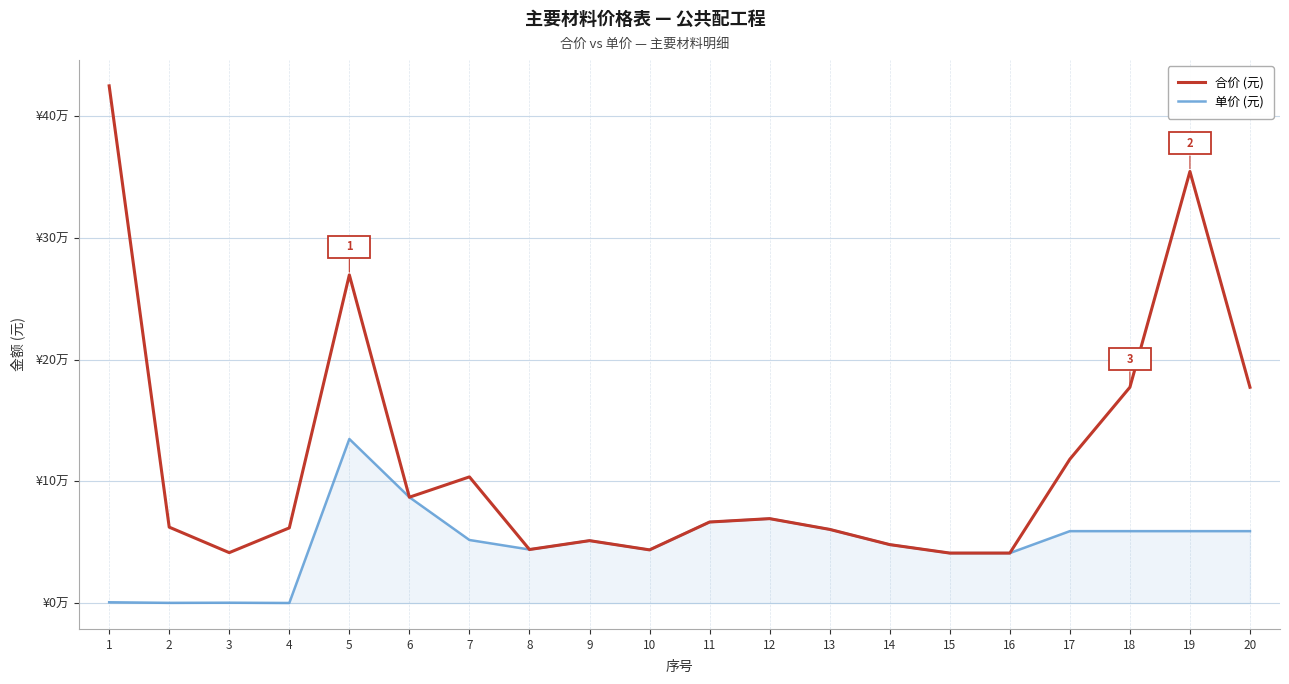

The value of 合价 (元) at 11 is 20746.5. True or false?

False